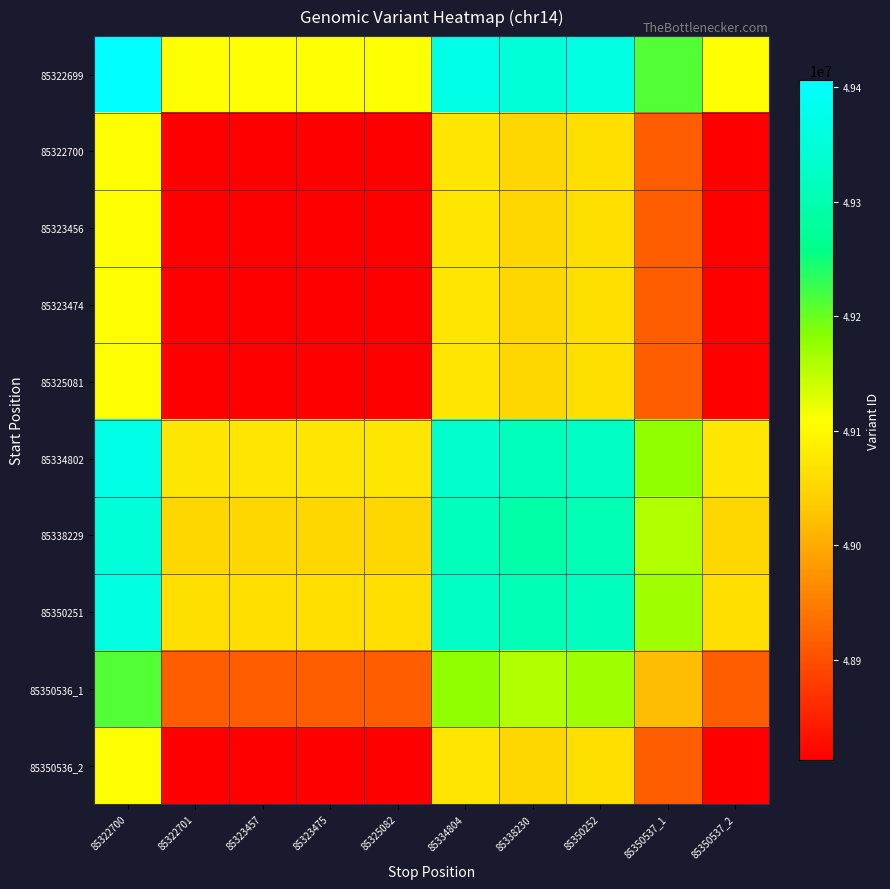

What is the total value across all series at 85350537_2?

489278512.5